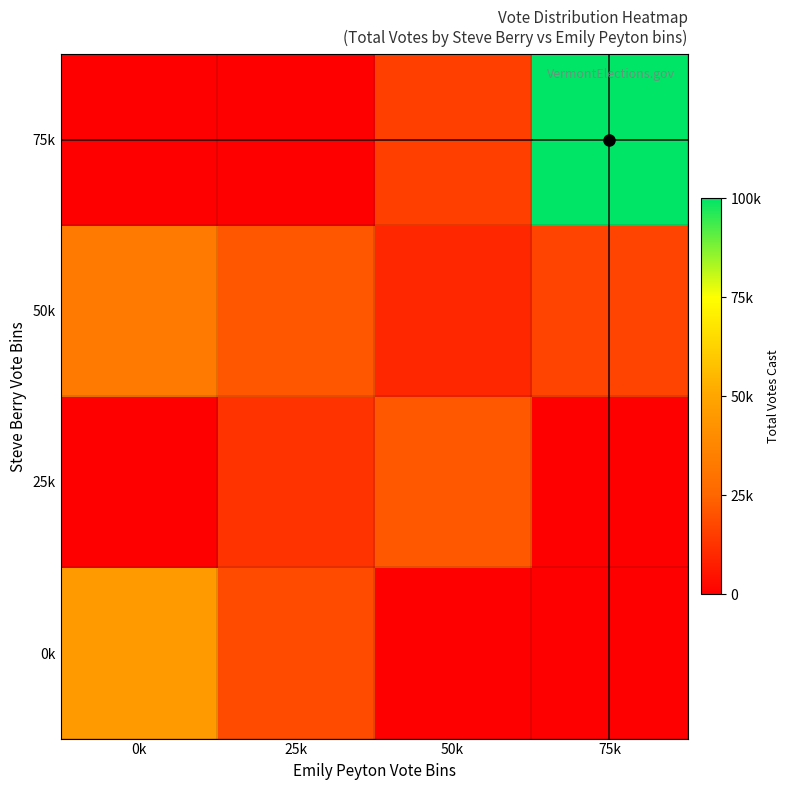

Reading left to right, what are all the values shown in this chart?

0k: 0k=45529.1	25k=18703.9	50k=0.0	75k=0.0
25k: 0k=0.0	25k=12715.3	50k=21739.1	75k=0.0
50k: 0k=33141.9	25k=21657.1	50k=9762.1	75k=16488.9
75k: 0k=0.0	25k=0.0	50k=15586.5	75k=100000.0